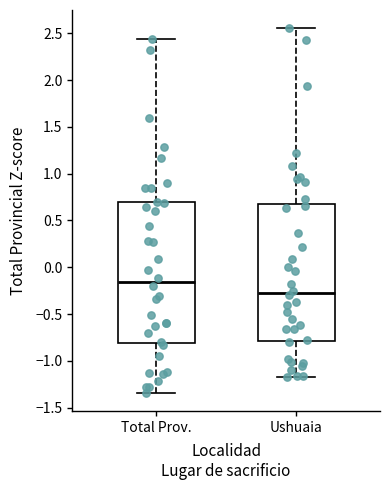

Reading left to right, transcribe this box plot: for each box, give where its median line is, the range the box spans, and where its two whiskers end, as read against the y-axis. The values are not printed on the chart, so give them approximately, as read against the axis.

Total Prov.: median -0.15, box -0.80 to 0.70, whiskers -1.35 to 2.45
Ushuaia: median -0.25, box -0.80 to 0.70, whiskers -1.15 to 2.55